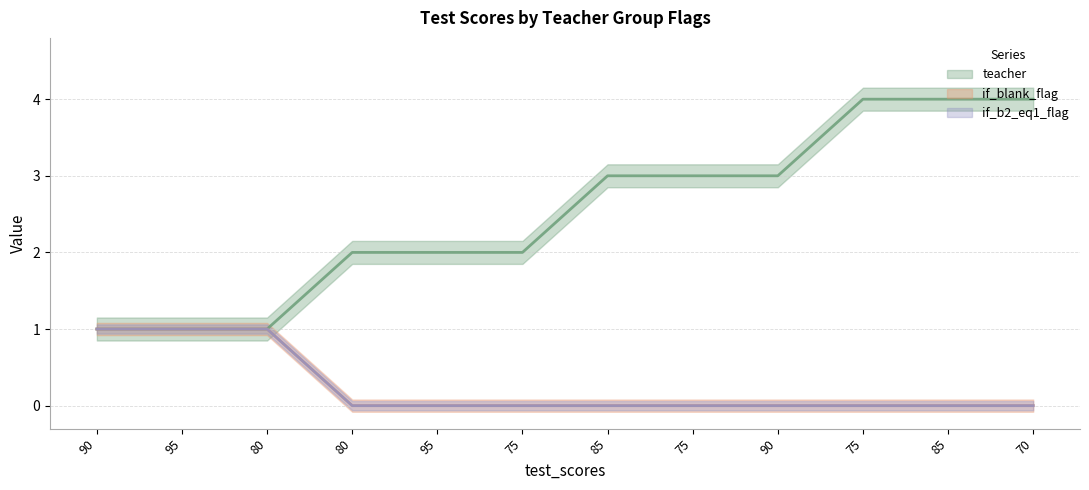

Reading left to right, what are all the values shown in this chart?

teacher: 1	1	1	2	2	2	3	3	3	4	4	4
if_blank_flag: 1	1	1	0	0	0	0	0	0	0	0	0
if_b2_eq1_flag: 1	1	1	0	0	0	0	0	0	0	0	0